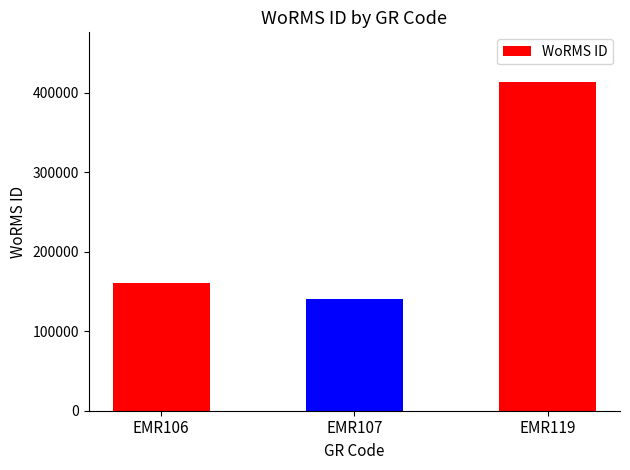

The value at EMR106 is 160539. True or false?

True